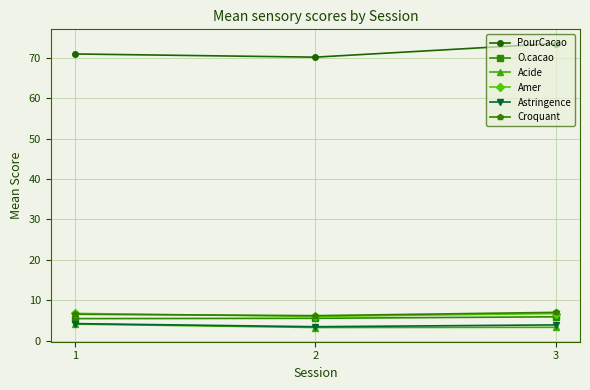

True or false: Astringence has a value of 3.9 at 3.

True